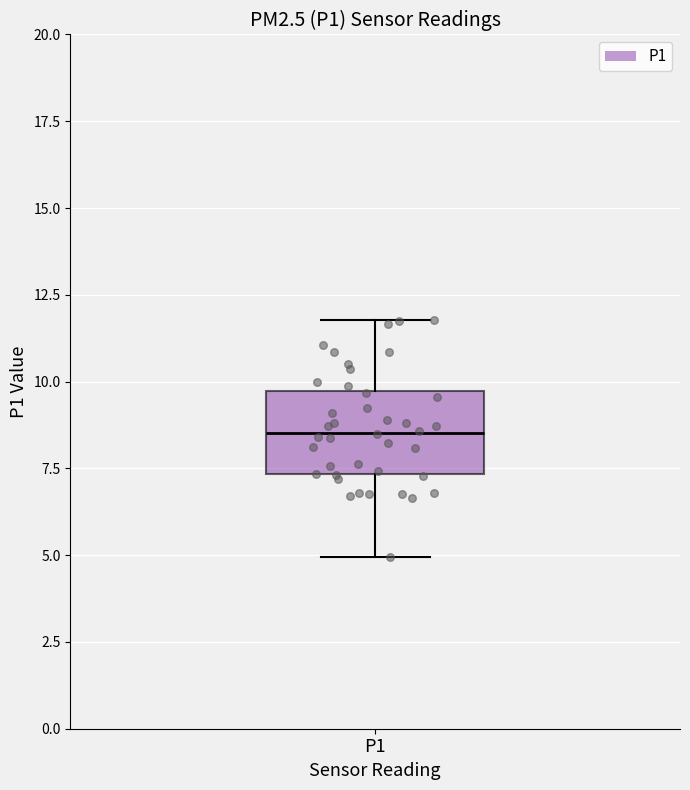

Read this box plot against the y-axis: the position of the median line, the range covered by the box, and the ends of both whiskers. The values are not printed on the chart, so give them approximately, as read against the axis.

median 8.5, box 7.5 to 9.5, whiskers 5.0 to 12.0